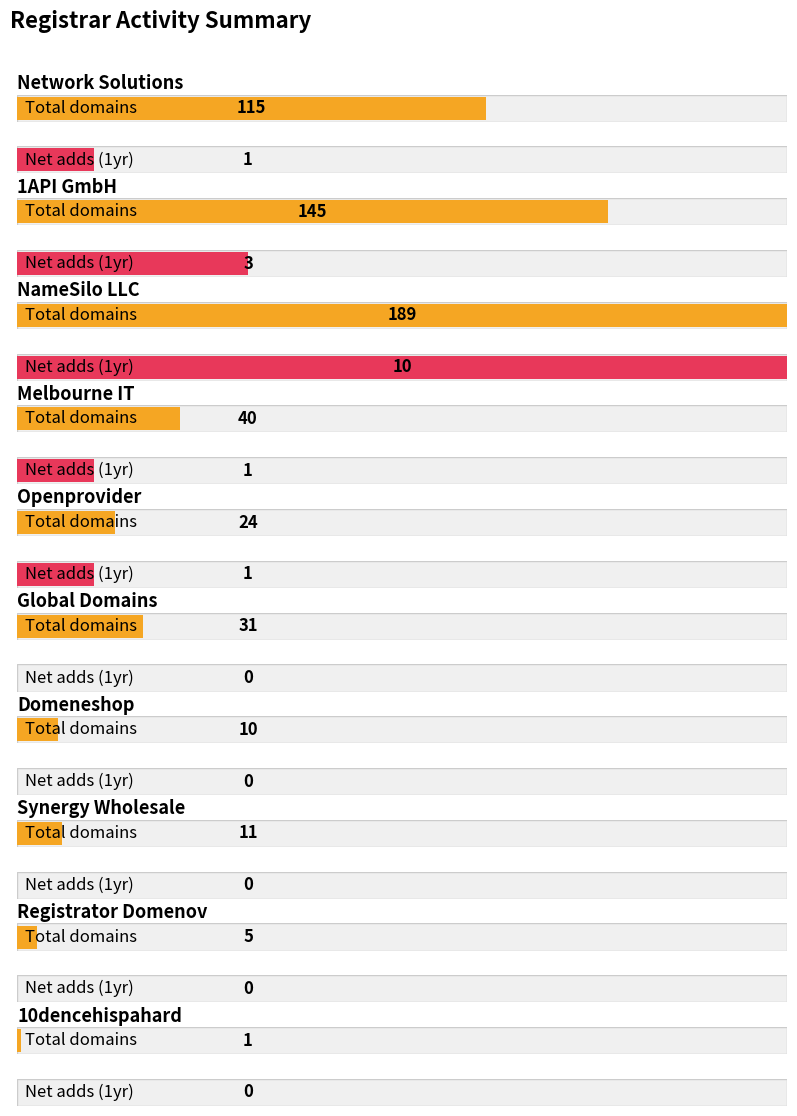

Rank the series by their average value, from lowest to highest.

net-adds-1-yr, total-domains